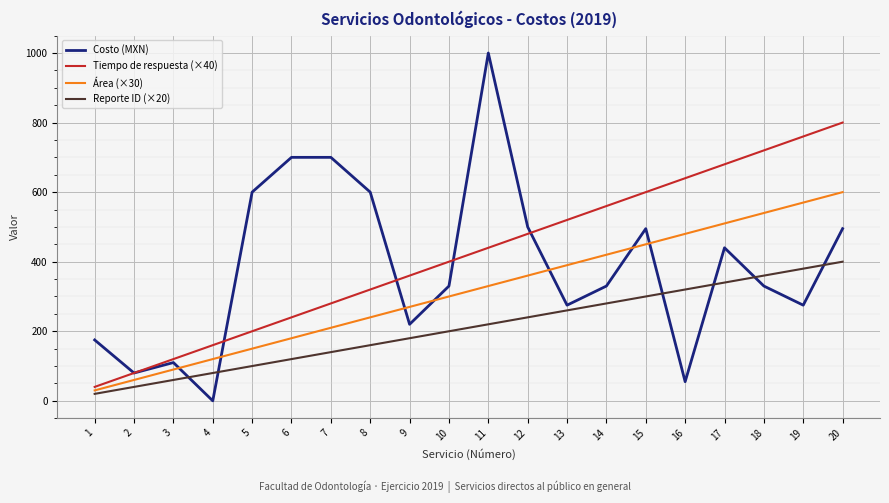

What is the average value of the Área (×30) series?

315